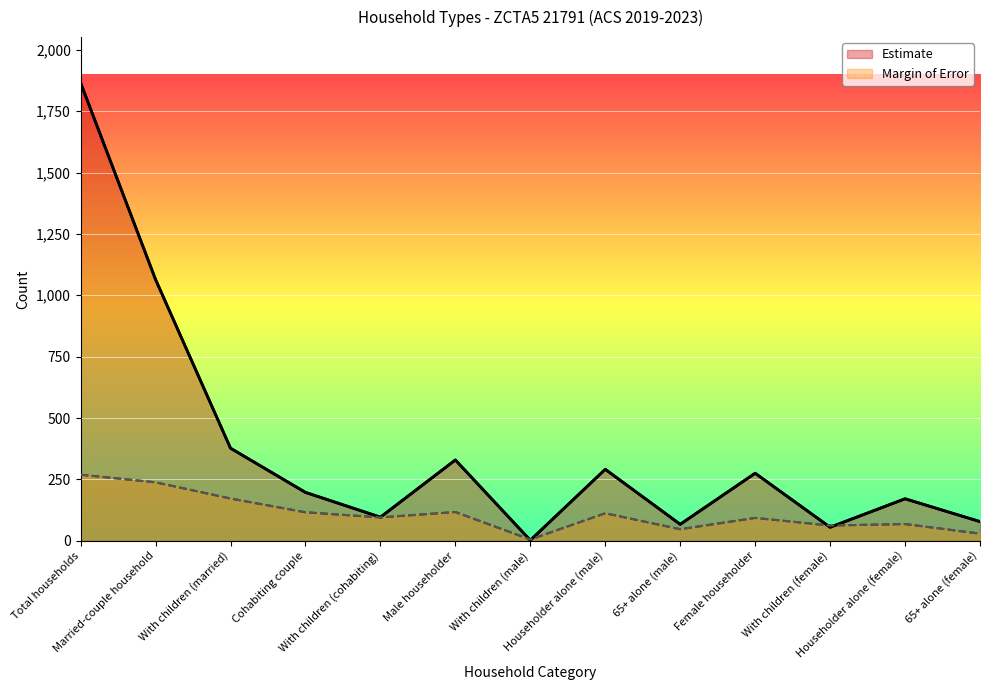

At Male householder, list the series in order from smallest to largest.

Margin of Error, Estimate